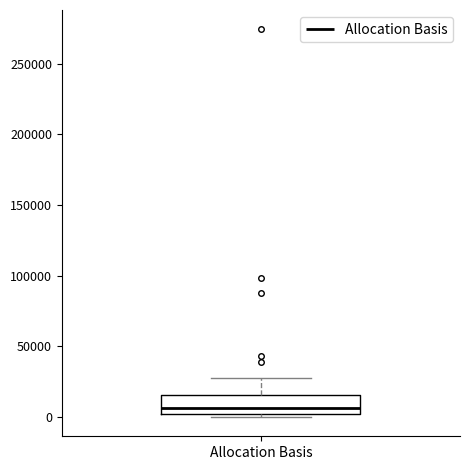

Where is the upper edge of the box for Allocation Basis on the y-axis? The values are not printed on the chart, so give them approximately, as read against the axis.

15000